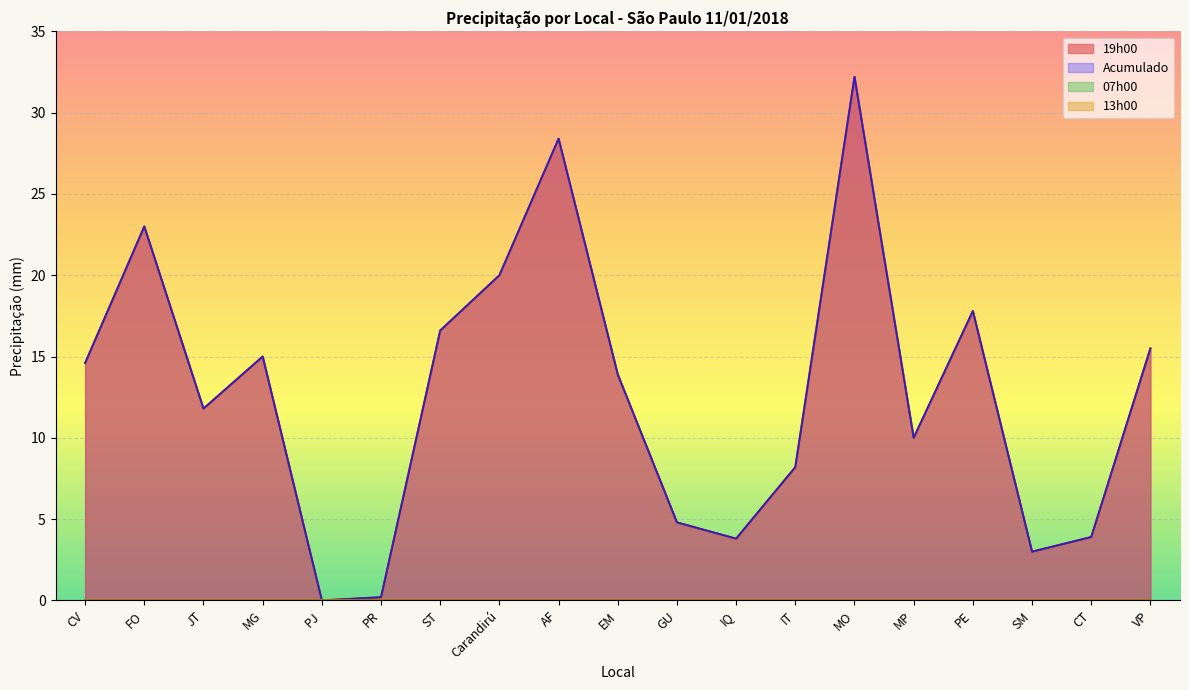

List the series in order of their peak value, highest first.

19h00, Acumulado